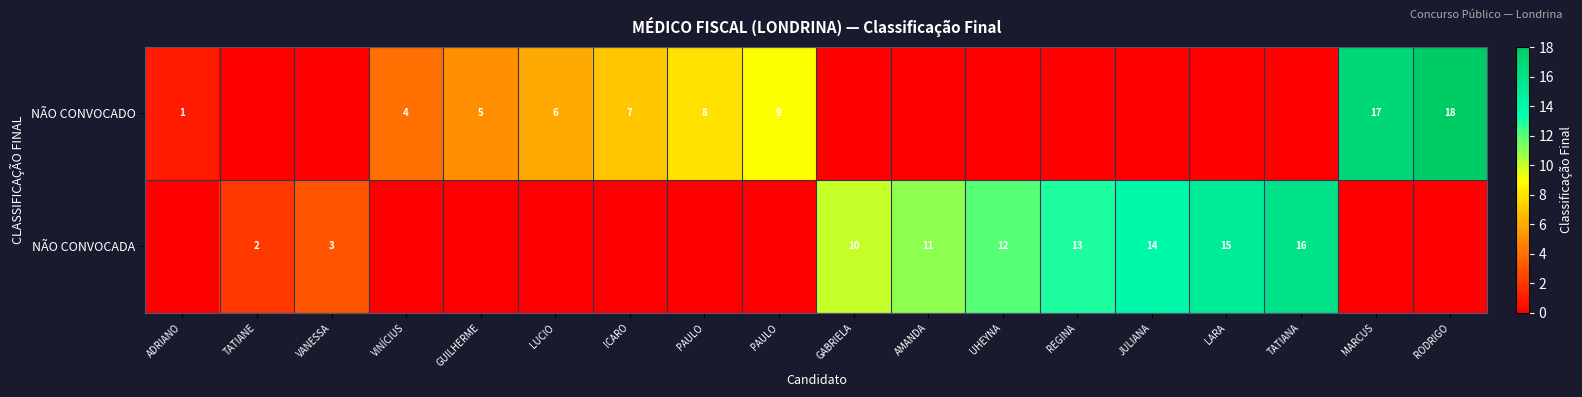

What is the highest value of the NÃO CONVOCADA series?

16